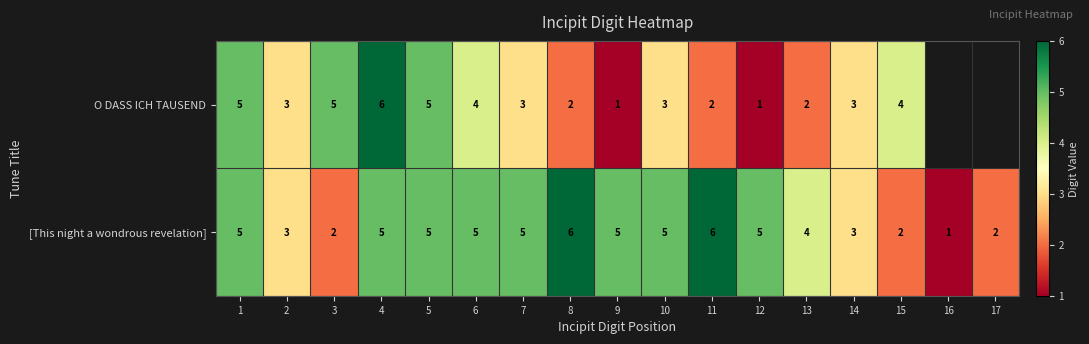

Which has a higher value, 16 or 3?

3